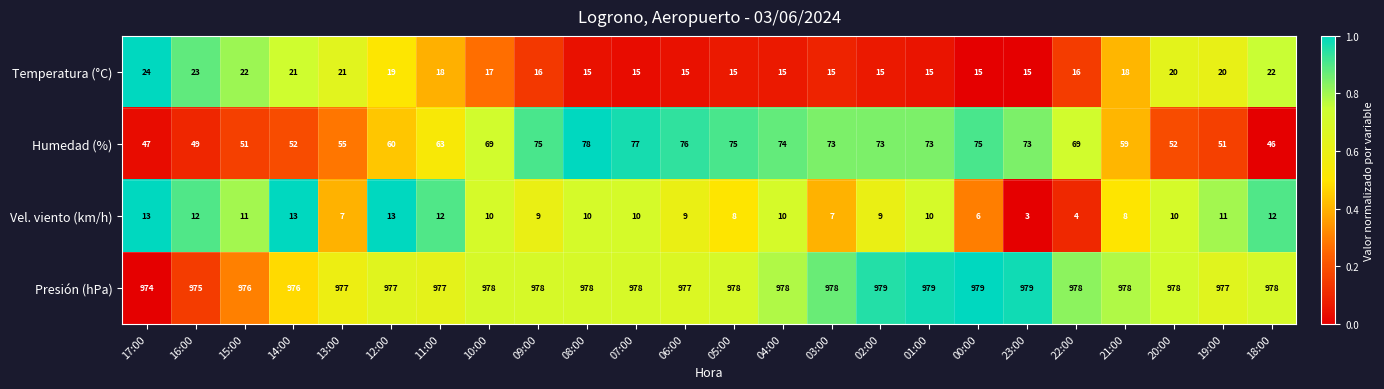

At 14:00, list the series in order from largest to smallest.

Presión (hPa), Humedad (%), Temperatura (°C), Vel. viento (km/h)